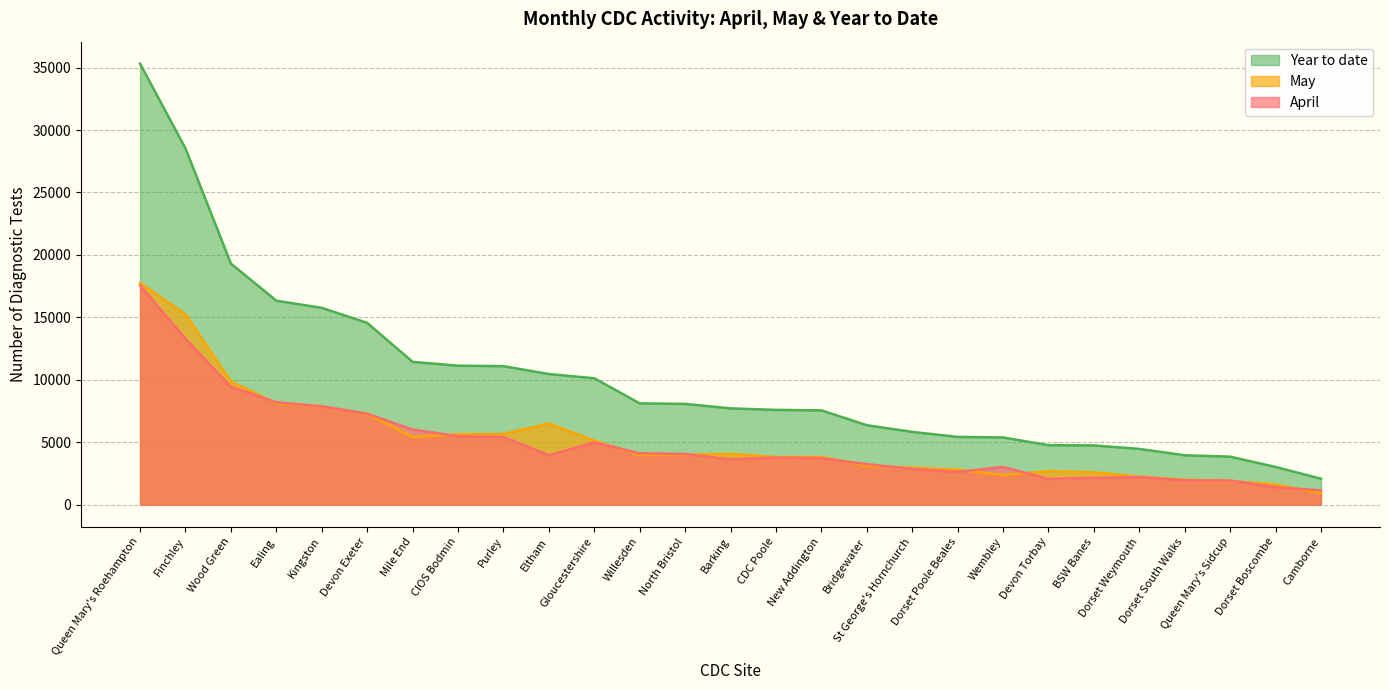

Is it true that April equals 3729 at New Addington?

True